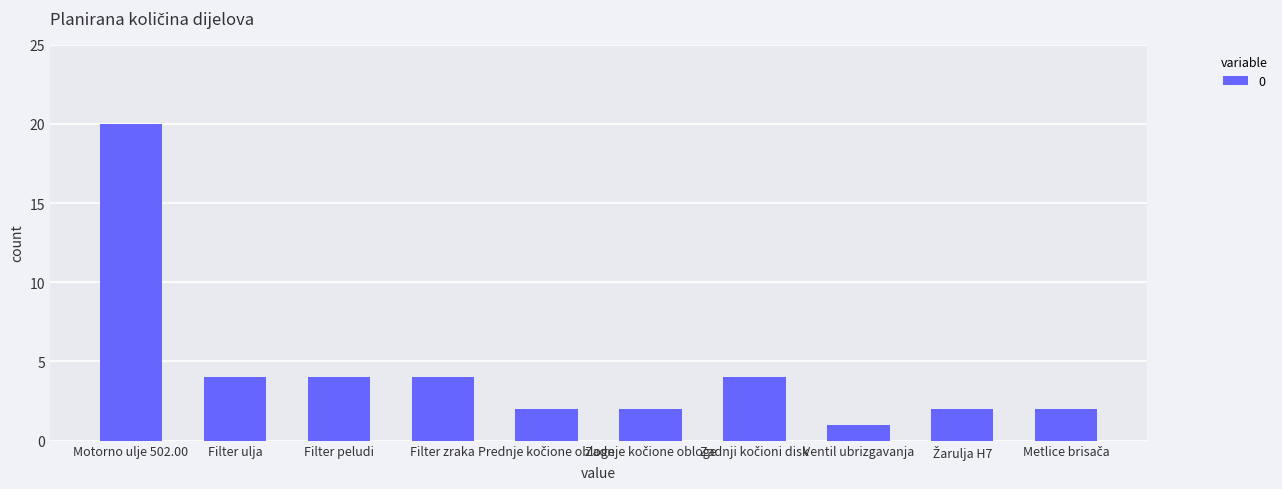

Which category has the lowest value across all series?

Ventil ubrizgavanja